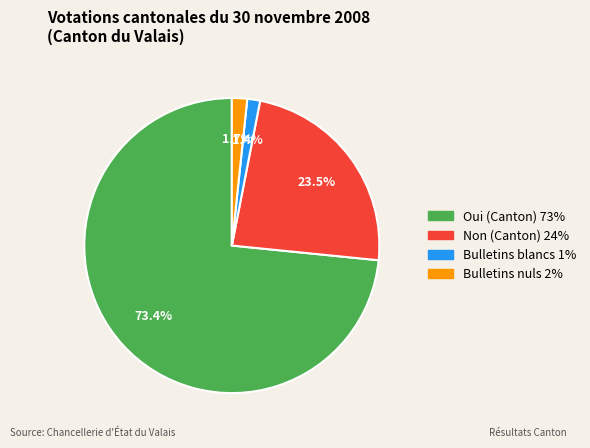

Count the number of slices in the pie.

4